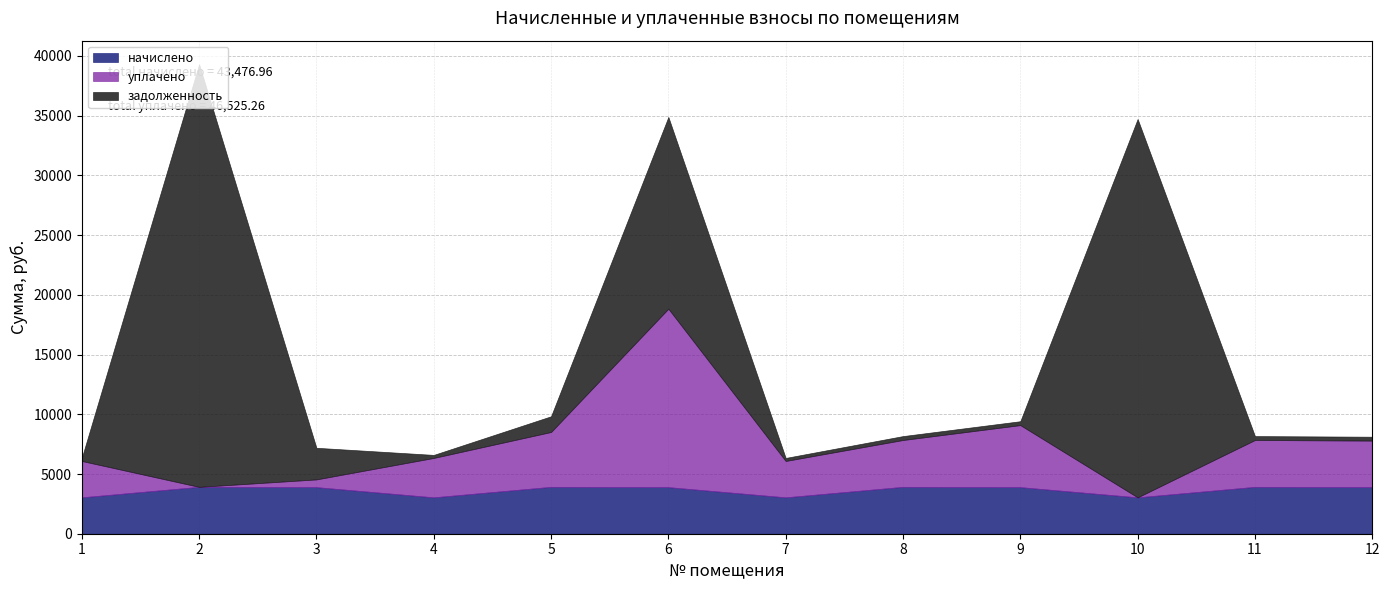

At how many categories does at least one series exceed 10318?

3